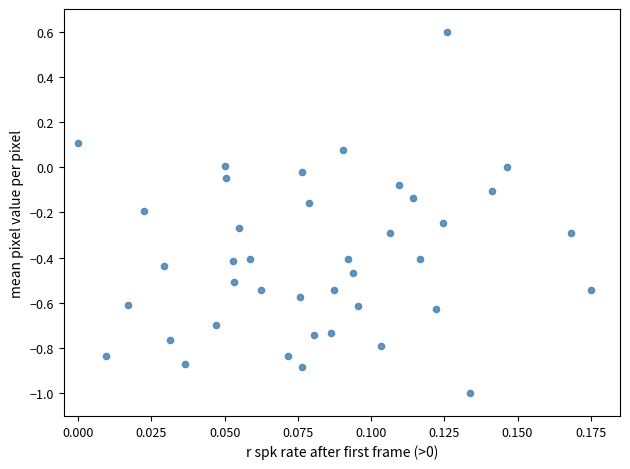

What is the range of Y values (max minus min)?

1.6